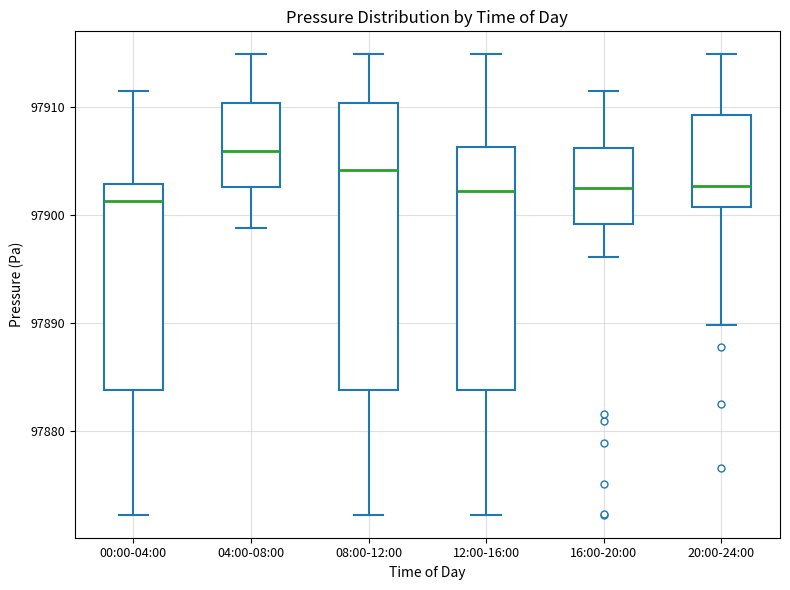

Where does the median line of the box for 04:00-08:00 sit on the y-axis? The values are not printed on the chart, so give them approximately, as read against the axis.

97906